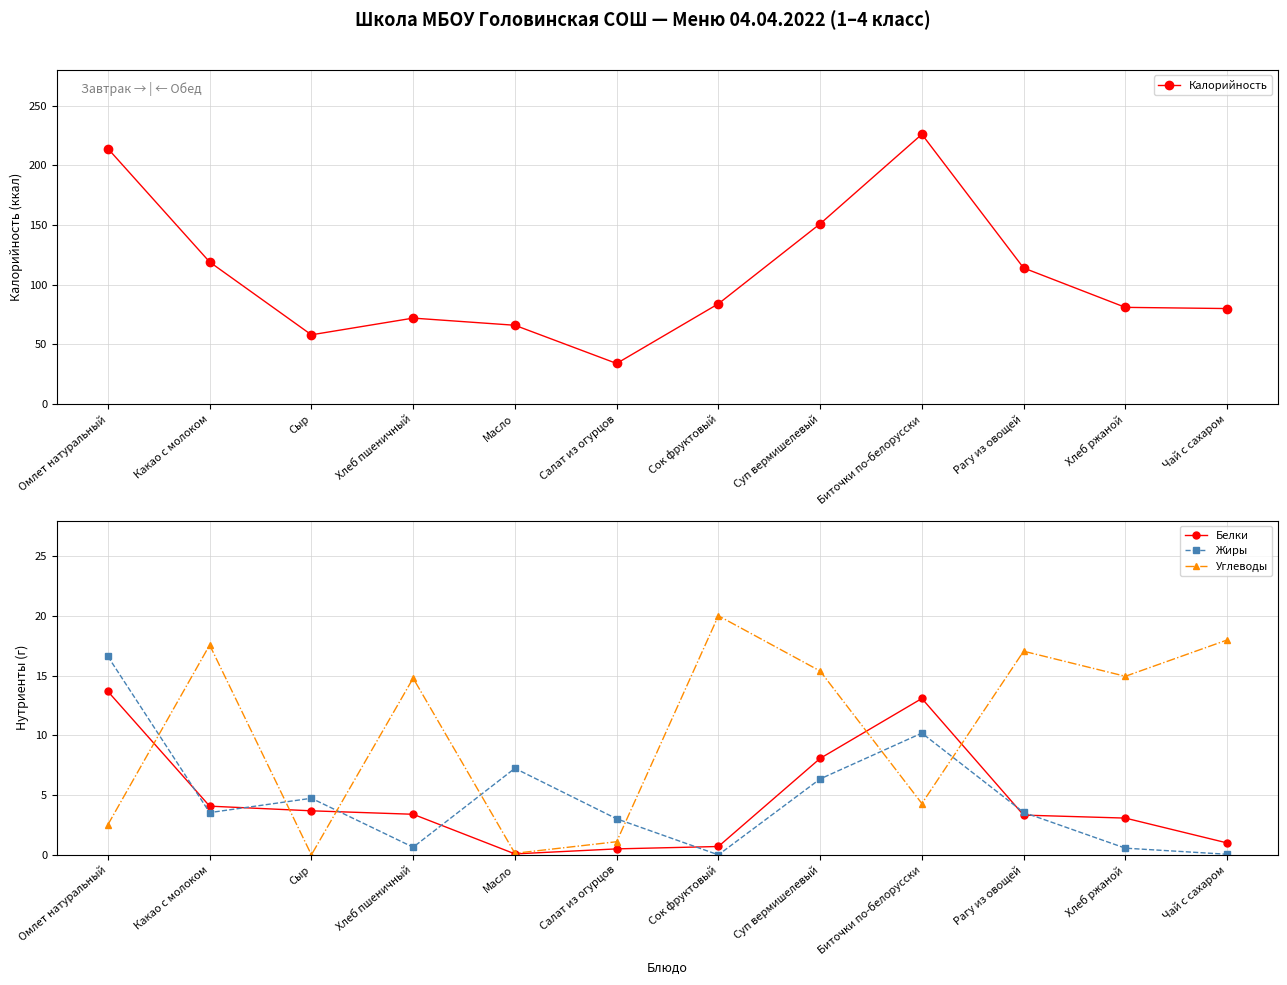

True or false: Калорийность and Белки cross at least once.

False